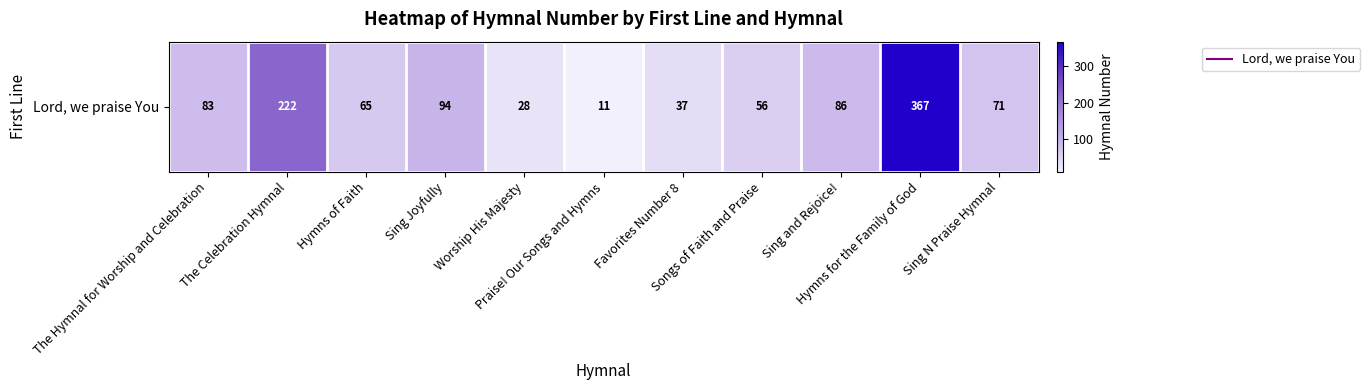

List the labels in order of value, largest first.

Hymns for the Family of God, The Celebration Hymnal, Sing Joyfully, Sing and Rejoice!, The Hymnal for Worship and Celebration, Sing N Praise Hymnal, Hymns of Faith, Songs of Faith and Praise, Favorites Number 8, Worship His Majesty, Praise! Our Songs and Hymns